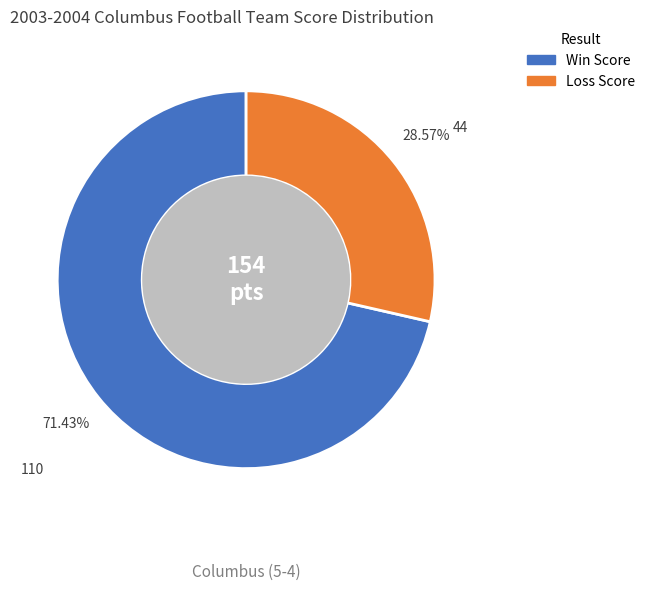

Does any single category account for the majority?

Yes